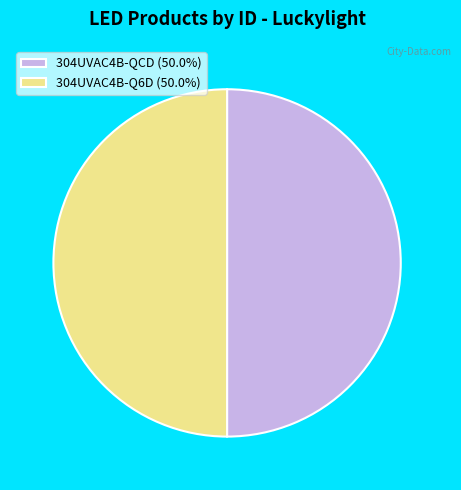

Do 304UVAC4B-Q6D (50.0%) and 304UVAC4B-QCD (50.0%) together represent more than half of the pie?

Yes